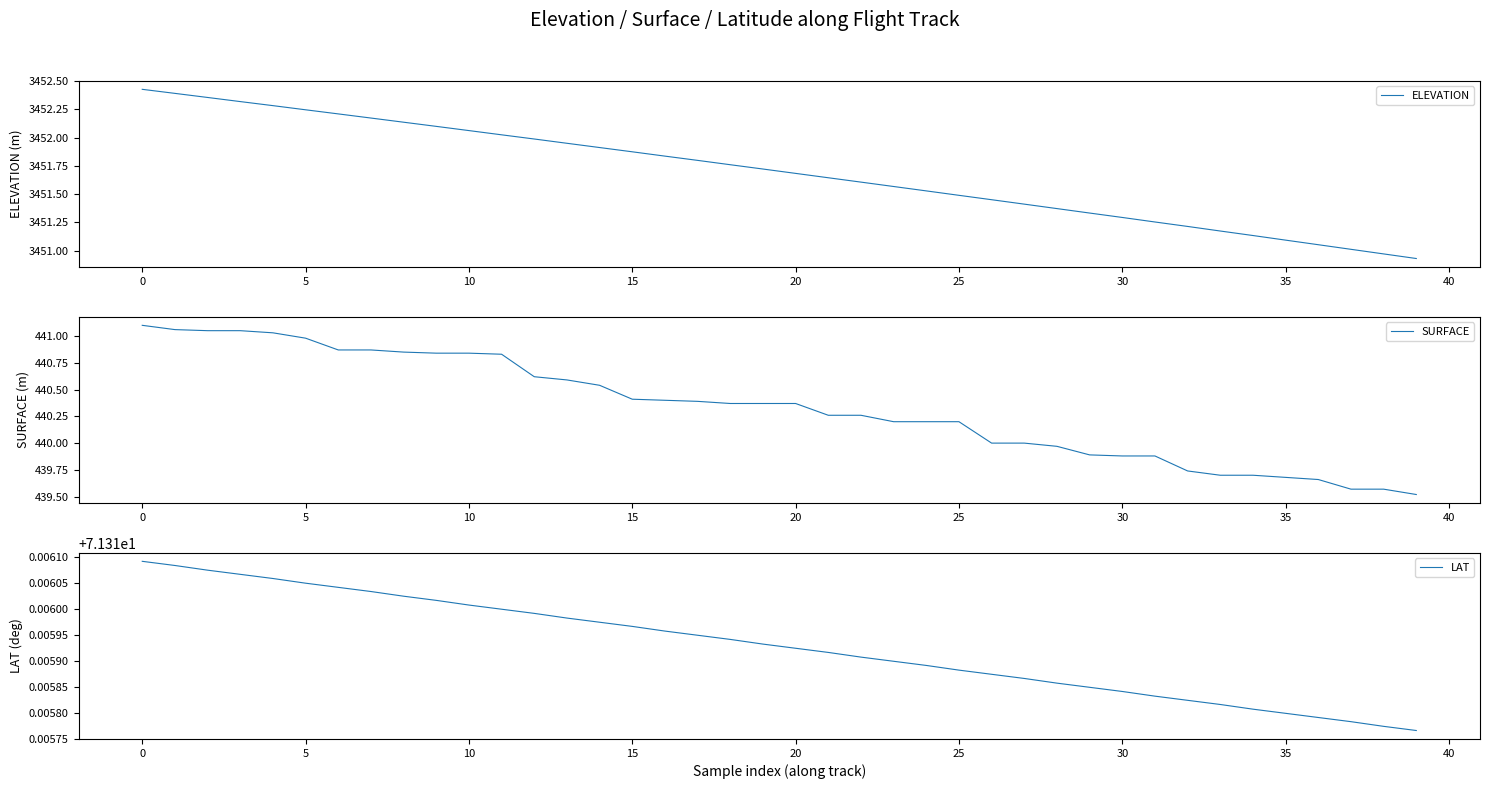

True or false: SURFACE and ELEVATION intersect in this chart.

False